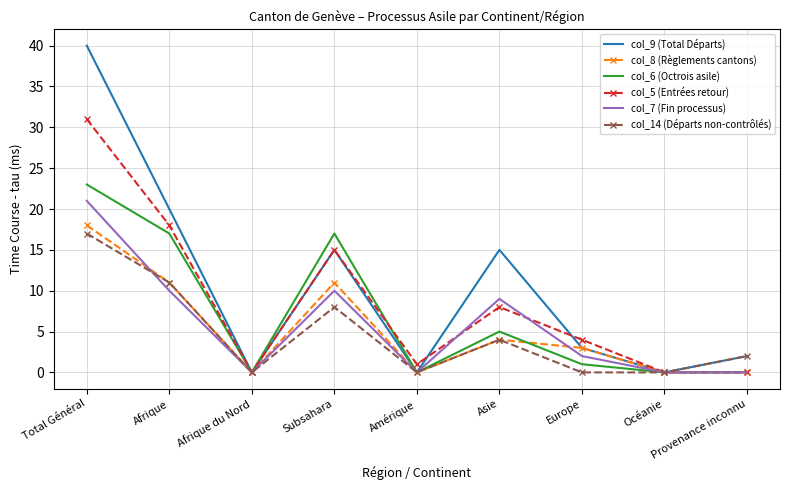

Which series has the largest range (max minus min)?

col_9 (Total Départs)